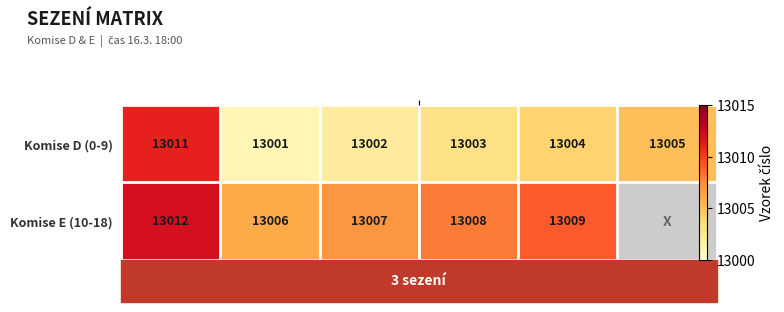

Which series has the widest spread of values?

Komise D (0-9)